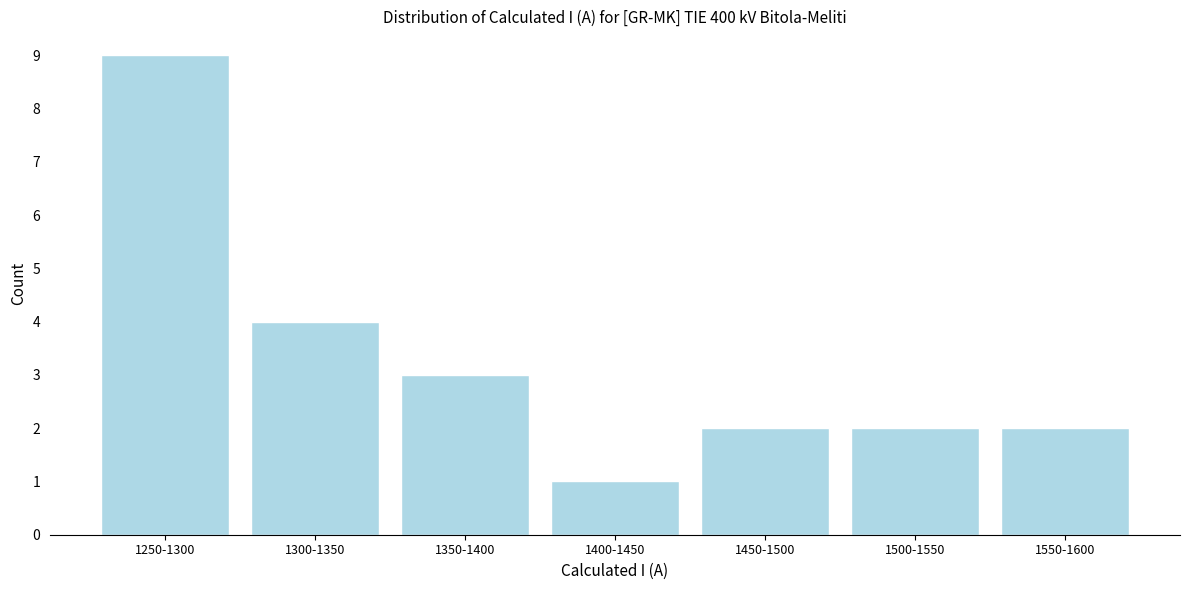

Reading right to left, extract all data points from this chart.

2	2	2	1	3	4	9